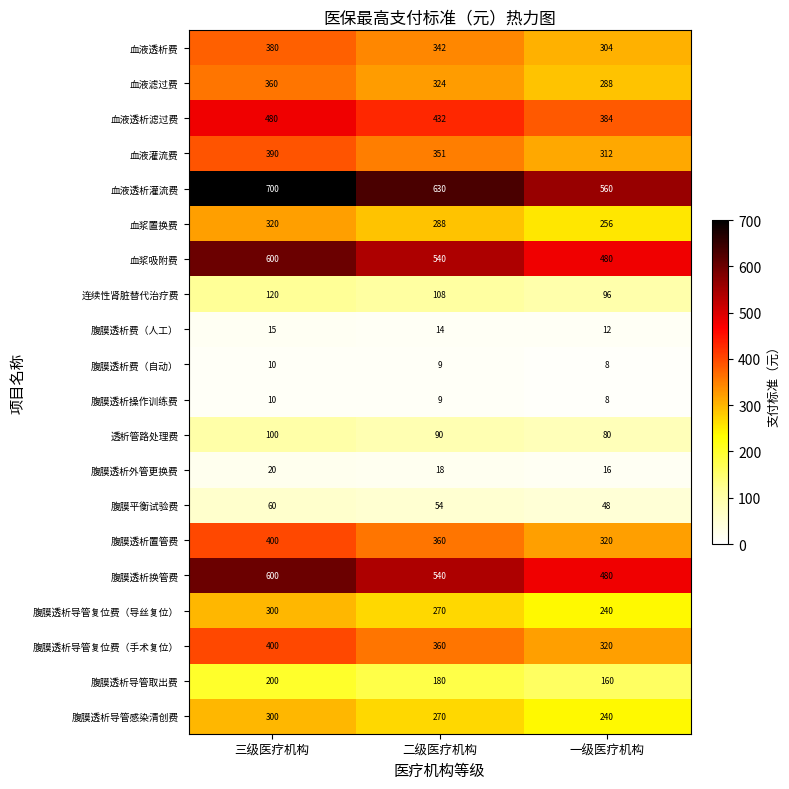

What is the total value across all series at 一级医疗机构?

4612.0